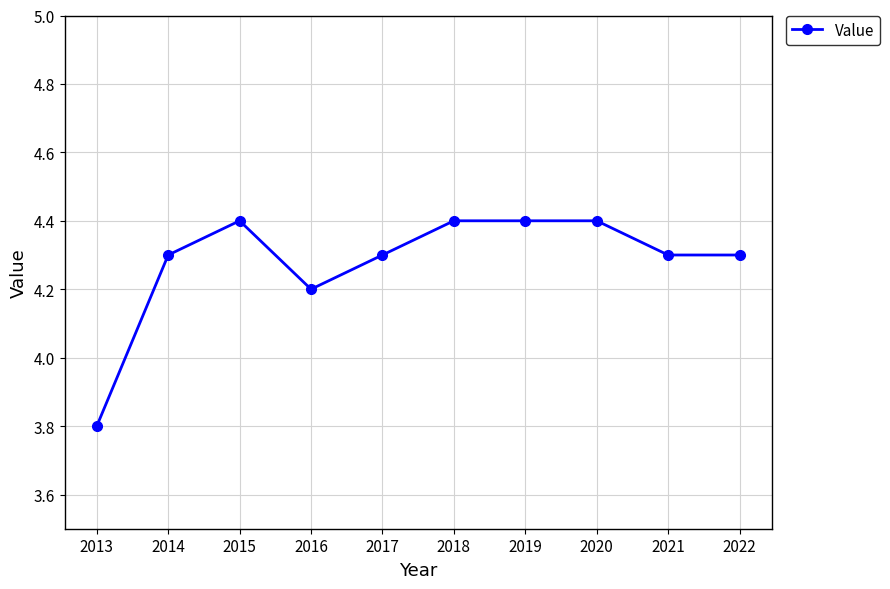

Reading left to right, transcribe all the data shown in this chart.

3.8	4.3	4.4	4.2	4.3	4.4	4.4	4.4	4.3	4.3